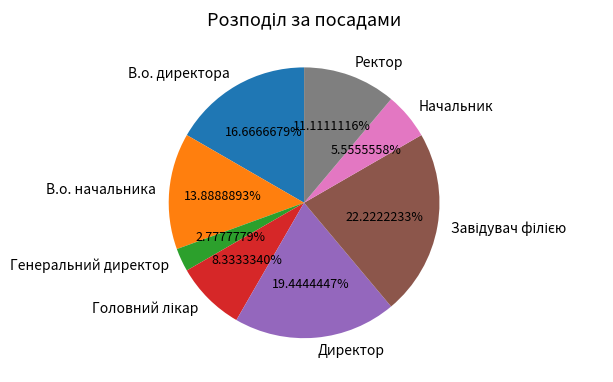

Between В.о. директора and Директор, which is larger?

Директор